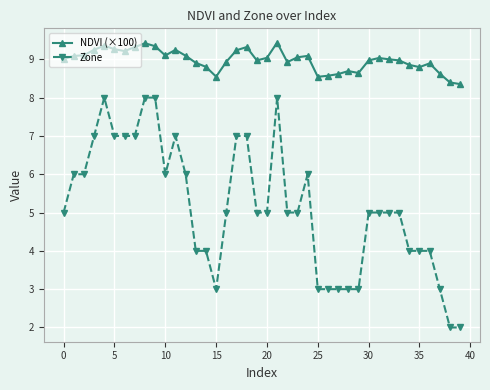

What is the minimum value for Zone?

2.0